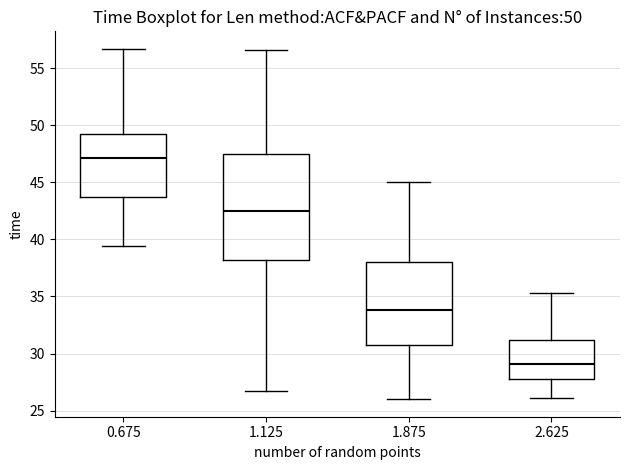

Which box is the tallest, from its lower edge to its upper edge?

1.125